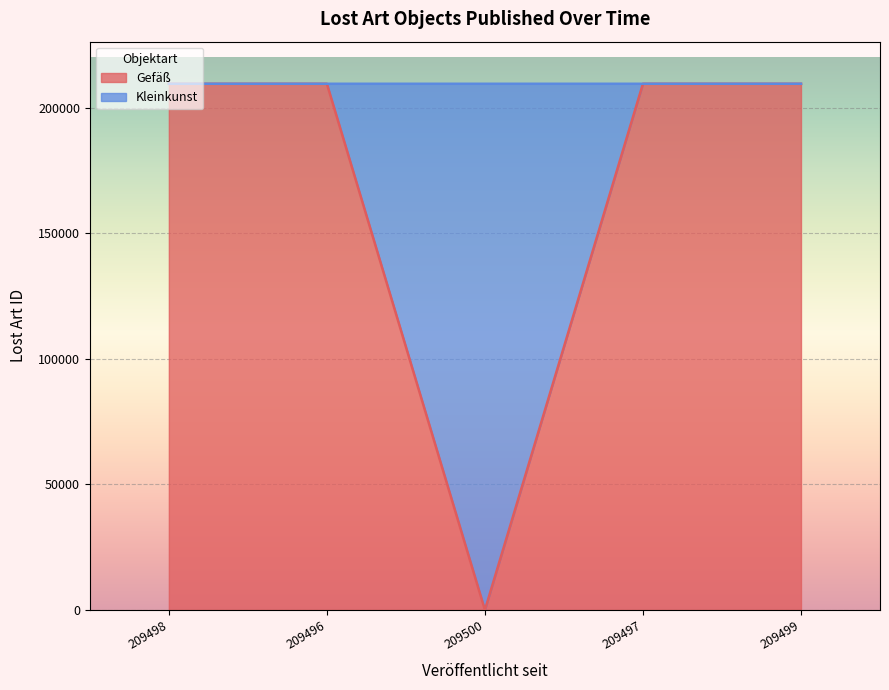

At which label does Gefäß reach its minimum?

209500